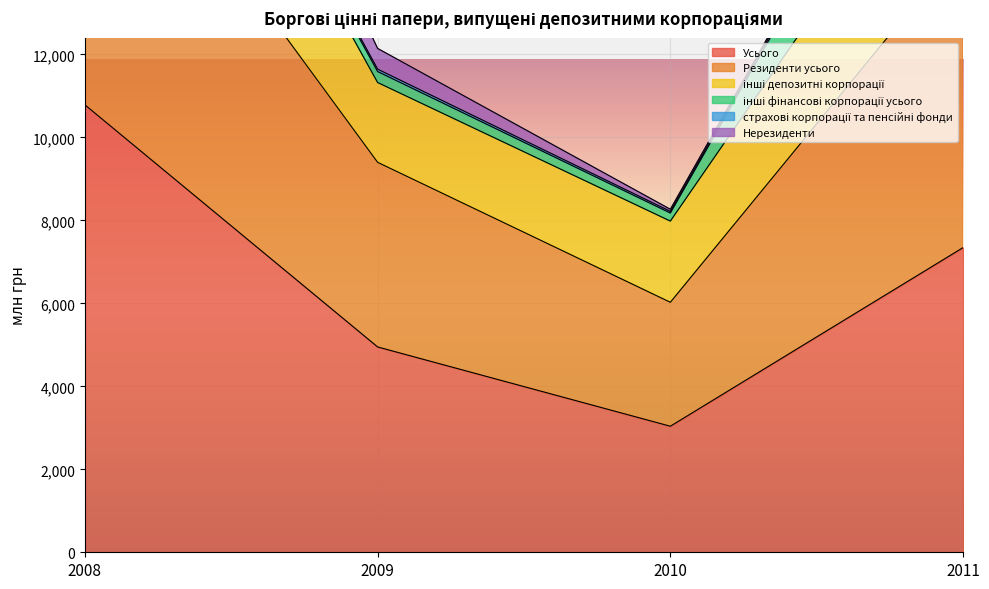

Rank the categories by Усього value from lowest to highest.

2010, 2009, 2011, 2008